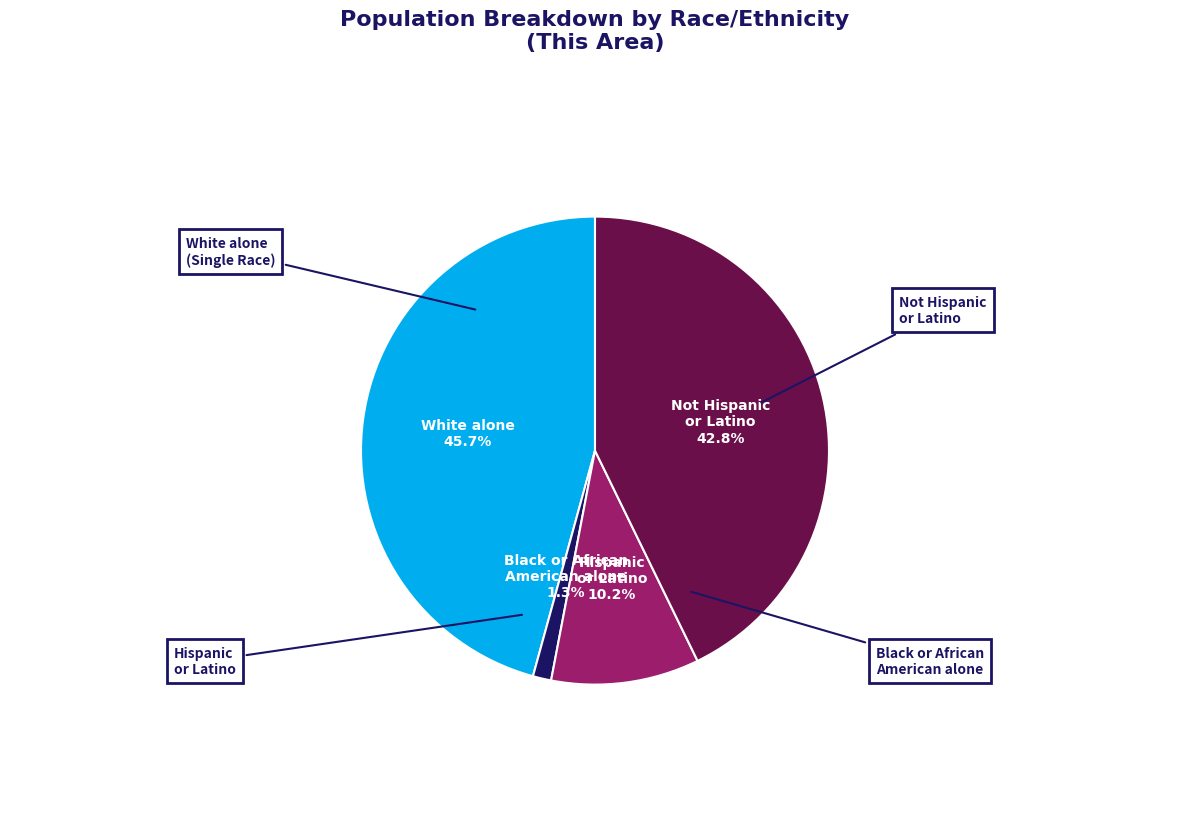

What is the total percentage of Hispanic or Latino and Not Hispanic or Latino?

53.0%